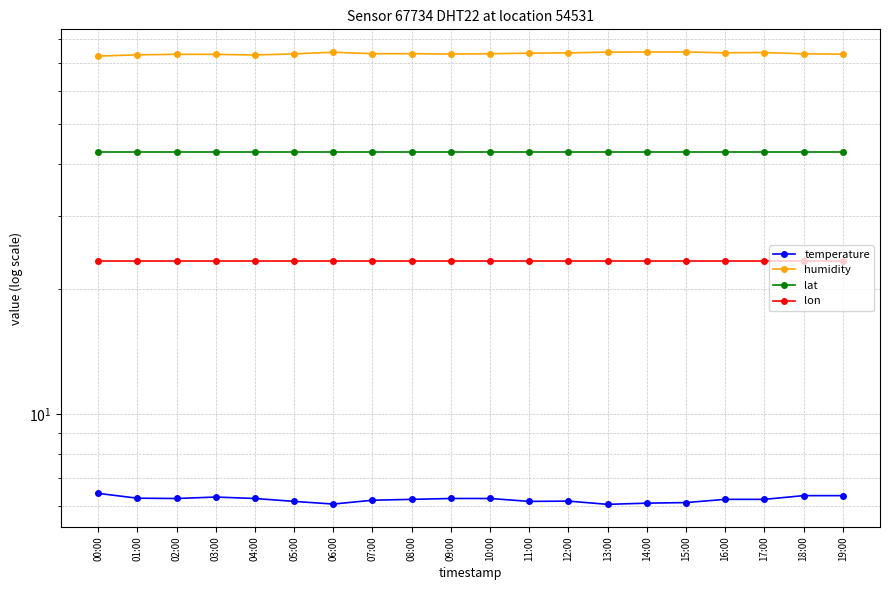

List the labels in order of temperature value, largest first.

00:00, 18:00, 19:00, 03:00, 01:00, 02:00, 04:00, 09:00, 10:00, 08:00, 16:00, 17:00, 07:00, 12:00, 05:00, 11:00, 15:00, 14:00, 06:00, 13:00